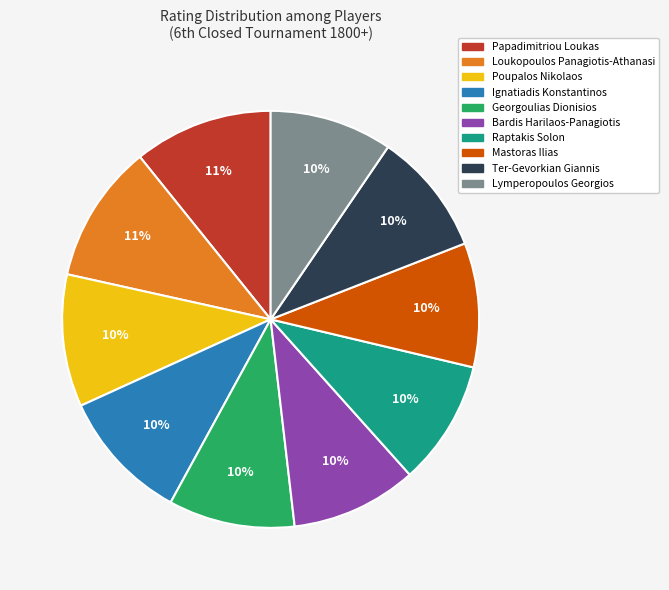

Combined, do Mastoras Ilias and Ter-Gevorkian Giannis account for over 50%?

No